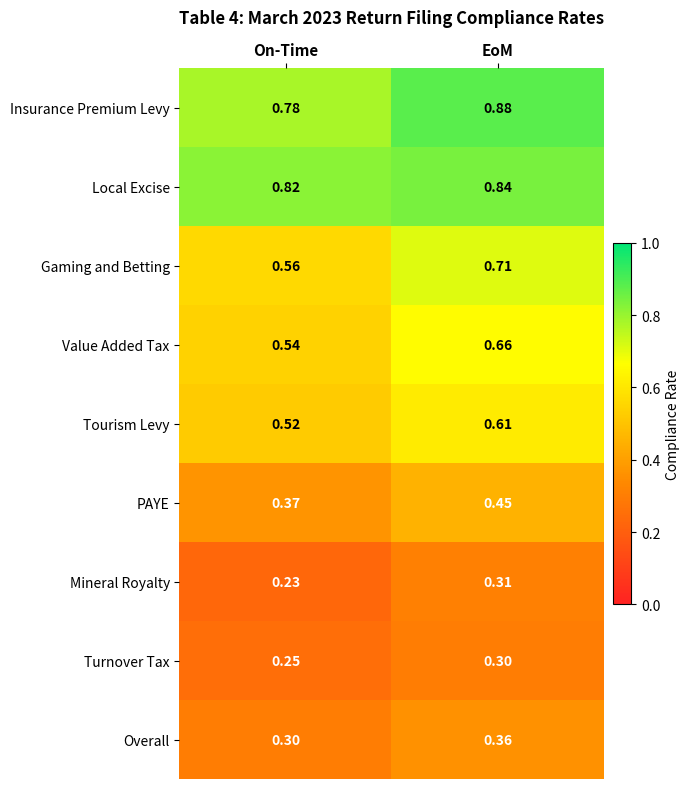

At which category does the chart reach its minimum across all series?

On-Time